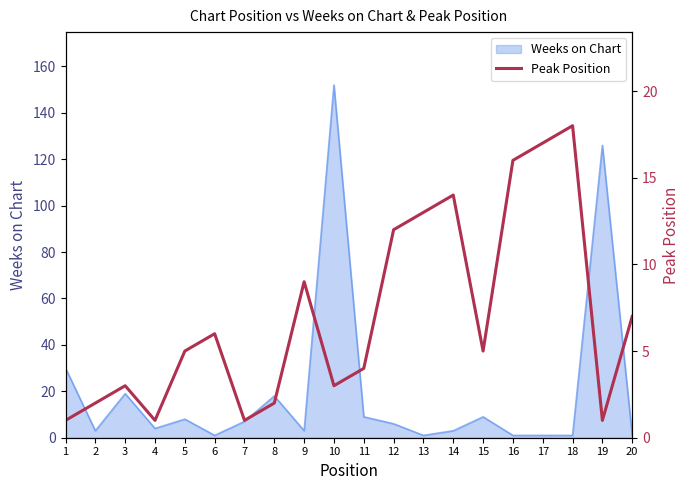

At which label does the data first exceed 5?

6